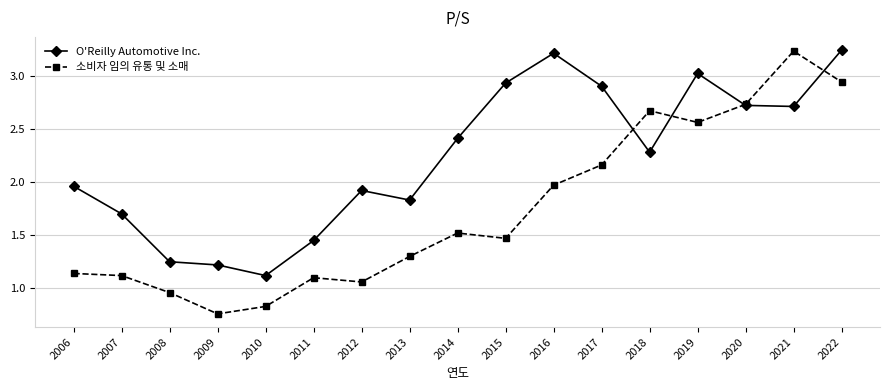

Which series has the widest spread of values?

소비자 임의 유통 및 소매